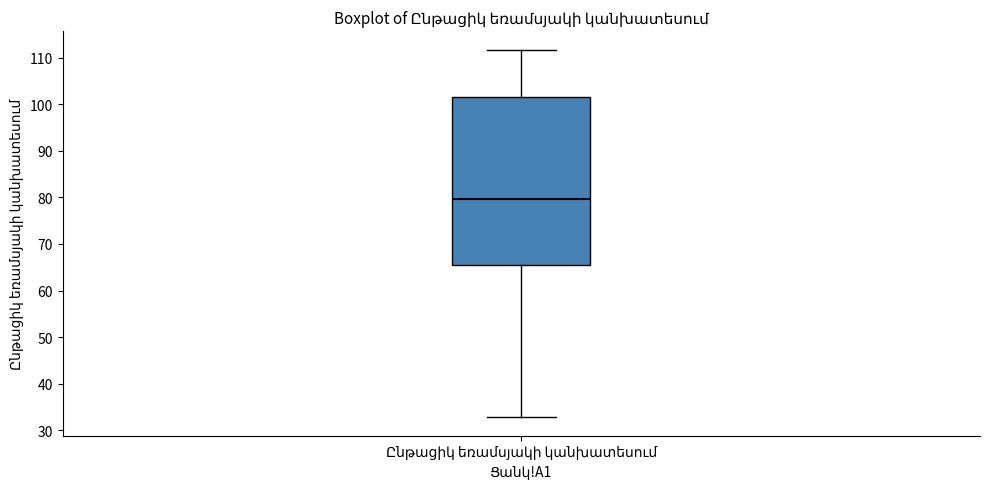

Read this box plot against the y-axis: the position of the median line, the range covered by the box, and the ends of both whiskers. The values are not printed on the chart, so give them approximately, as read against the axis.

median 80, box 65 to 102, whiskers 33 to 112